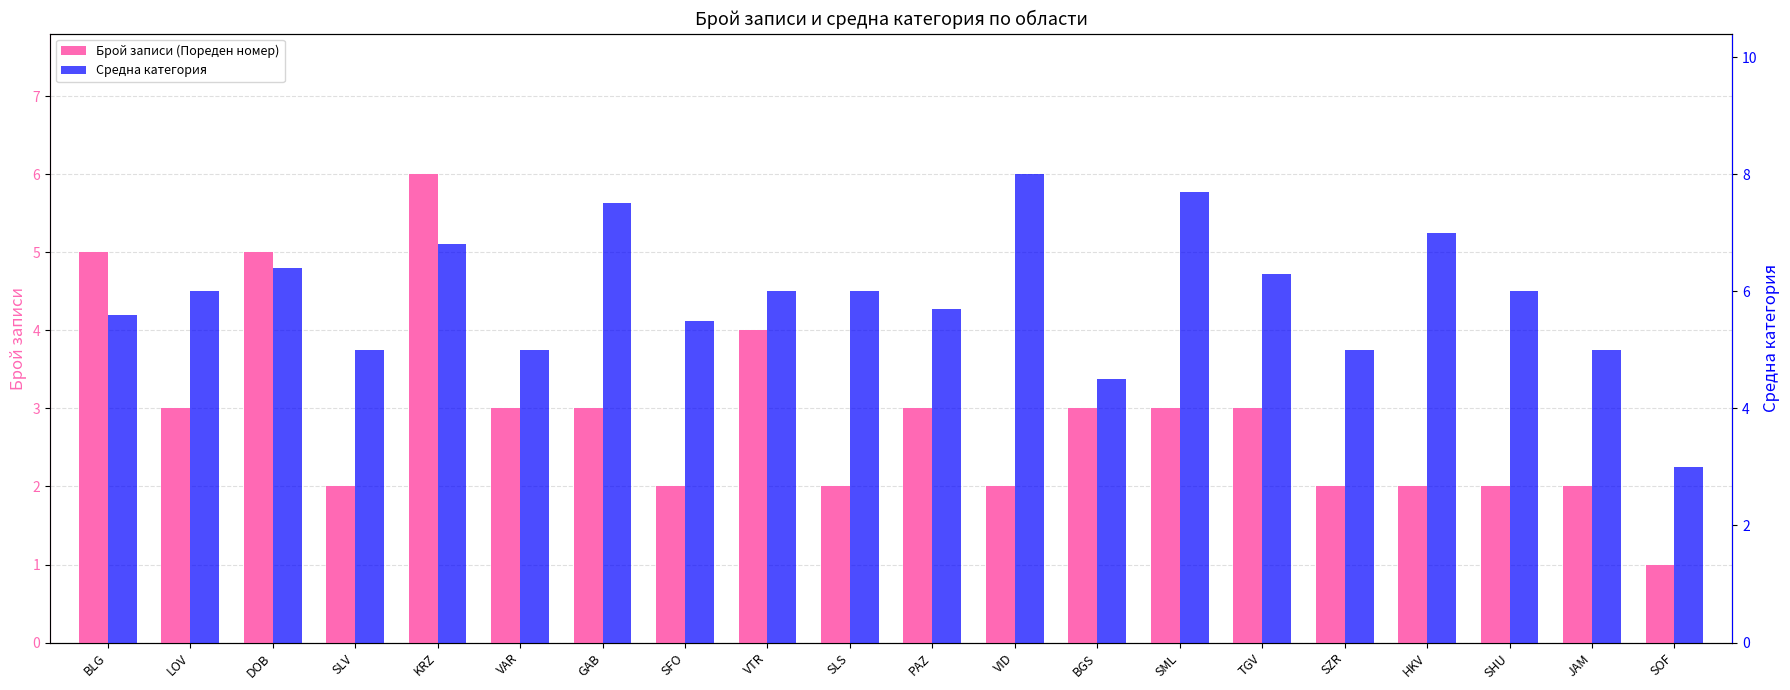

Rank the series at VAR from highest to lowest value.

Средна категория, Брой записи (Пореден номер)